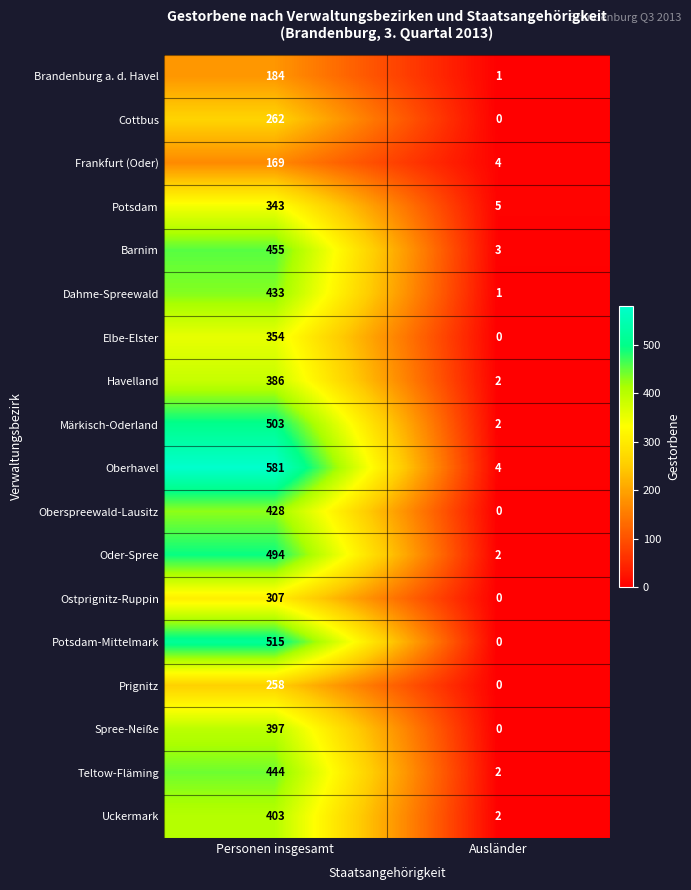

What is the maximum value shown in the chart?

581